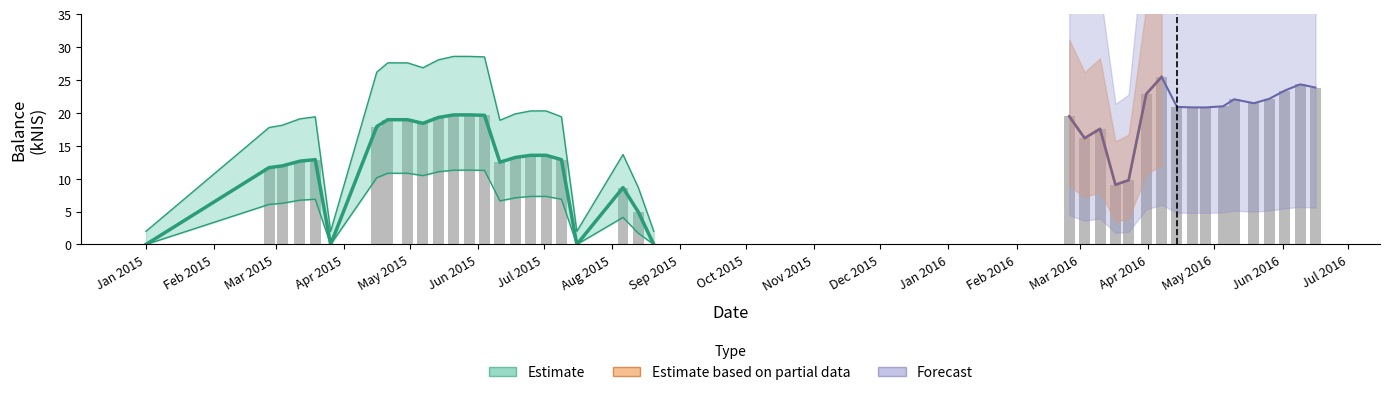

The chart shows a value of 24.6 at 25. True or false?

False